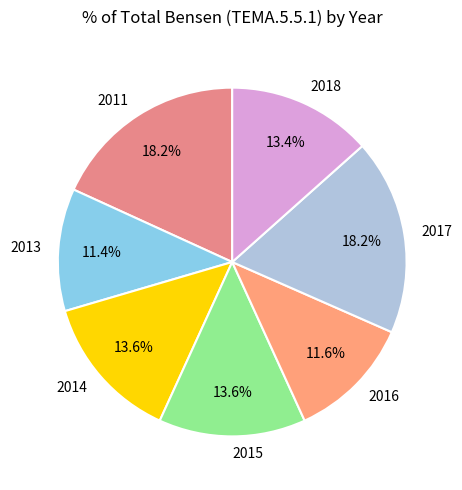

How many segments does this pie chart have?

7